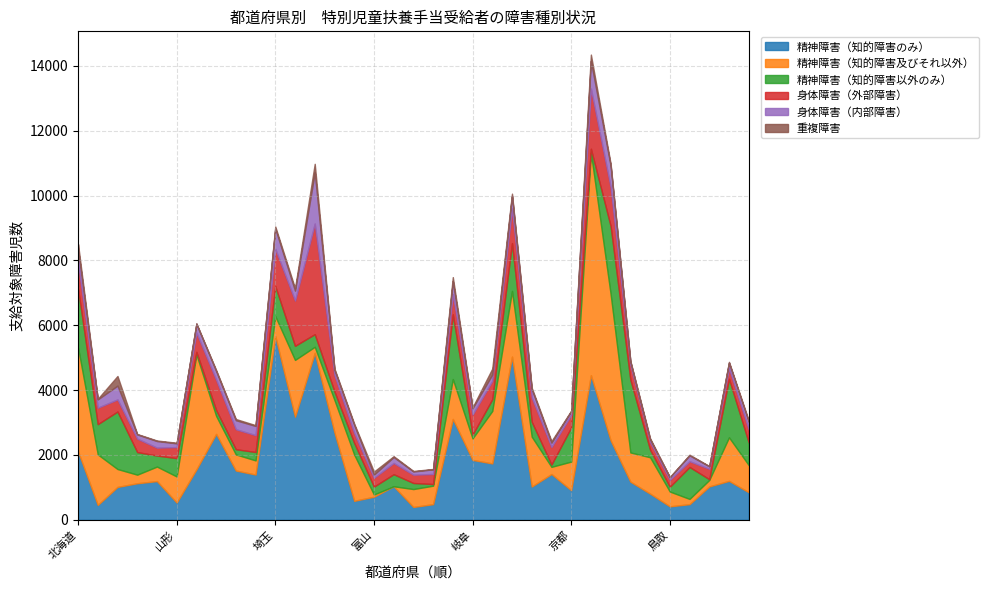

Read the 精神障害（知的障害及びそれ以外） value at 愛知.

2027